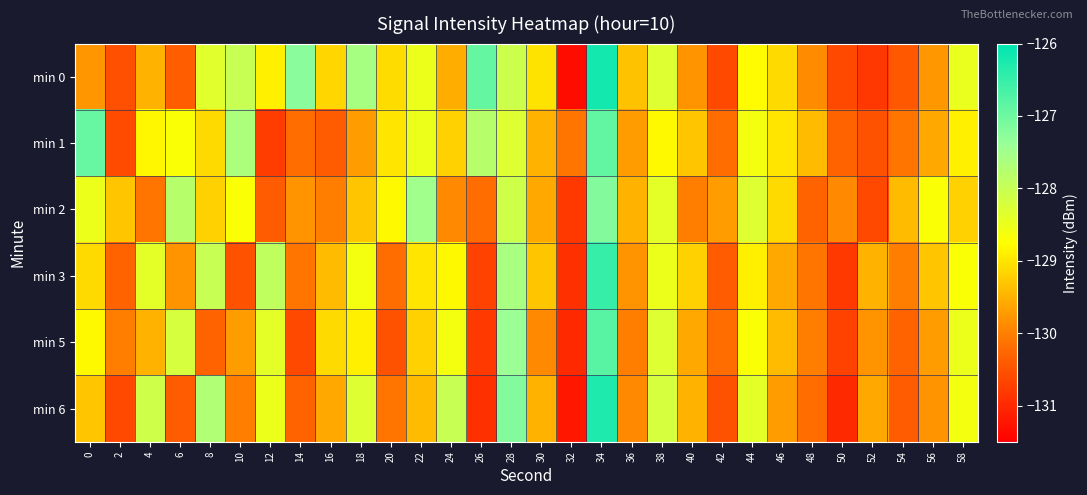

How many distinct data groups are displayed?

6